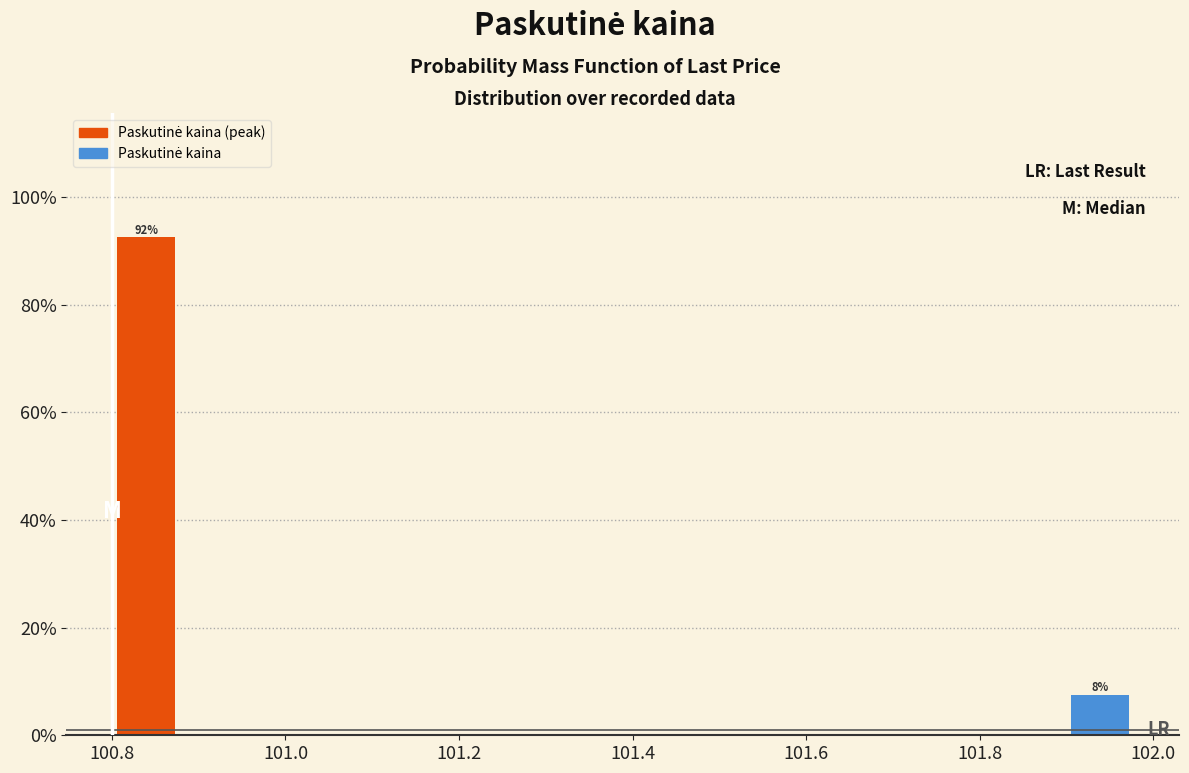

Around what value on the x-axis is the tallest bar? Give the approximate position of its centre, as read against the axis.

100.84